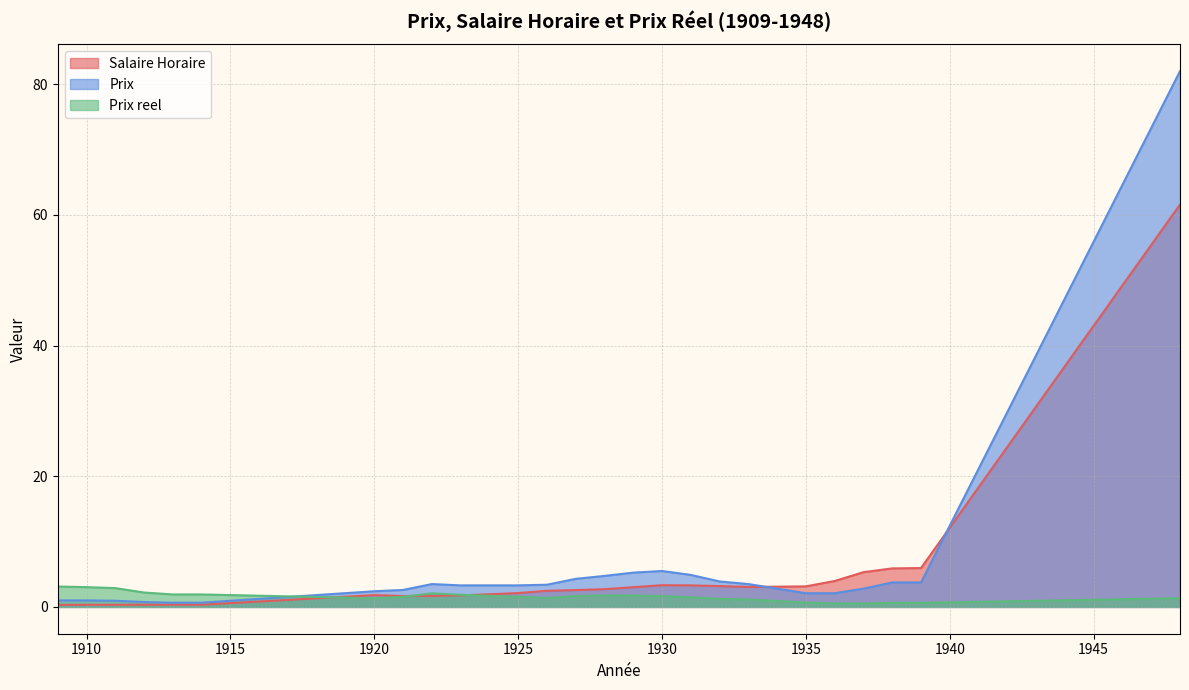

At which label is Prix reel closest to 1?

1934